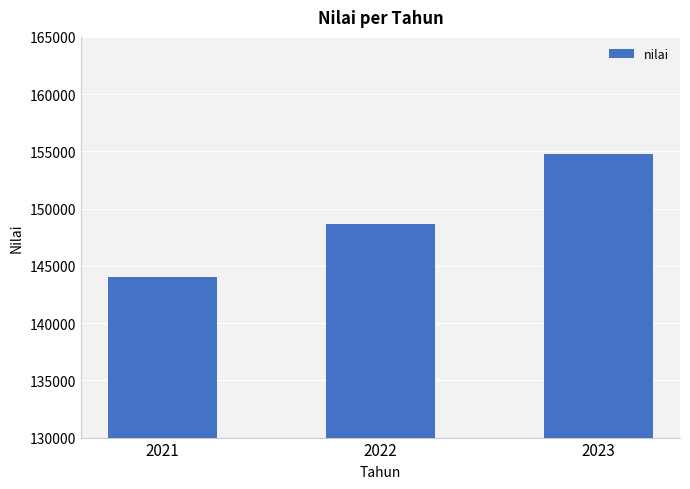

List the labels in order of value, smallest first.

2021, 2022, 2023